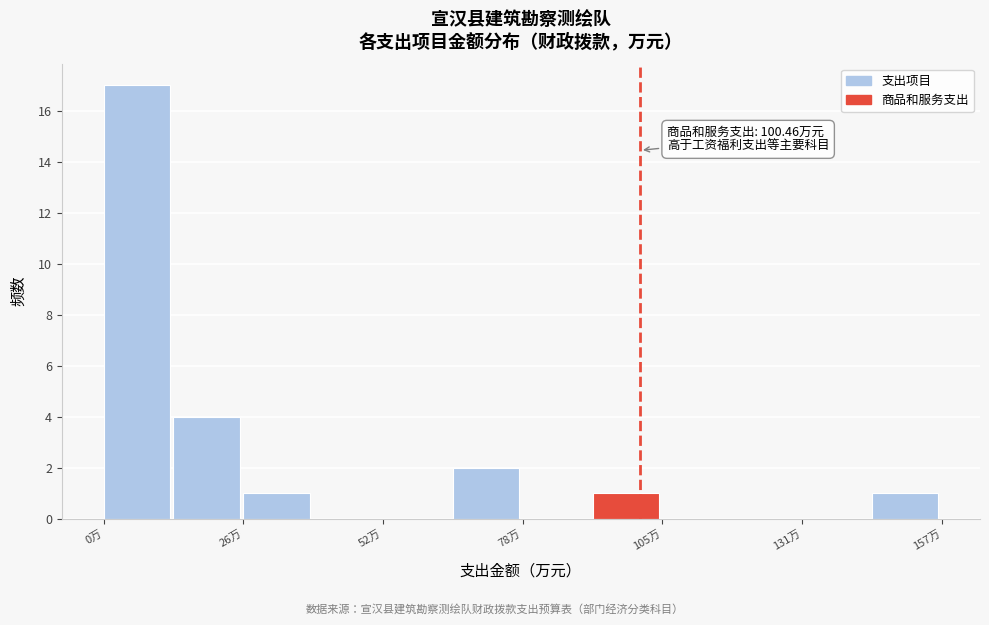

Around what value on the x-axis is the tallest bar? Give the approximate position of its centre, as read against the axis.

5